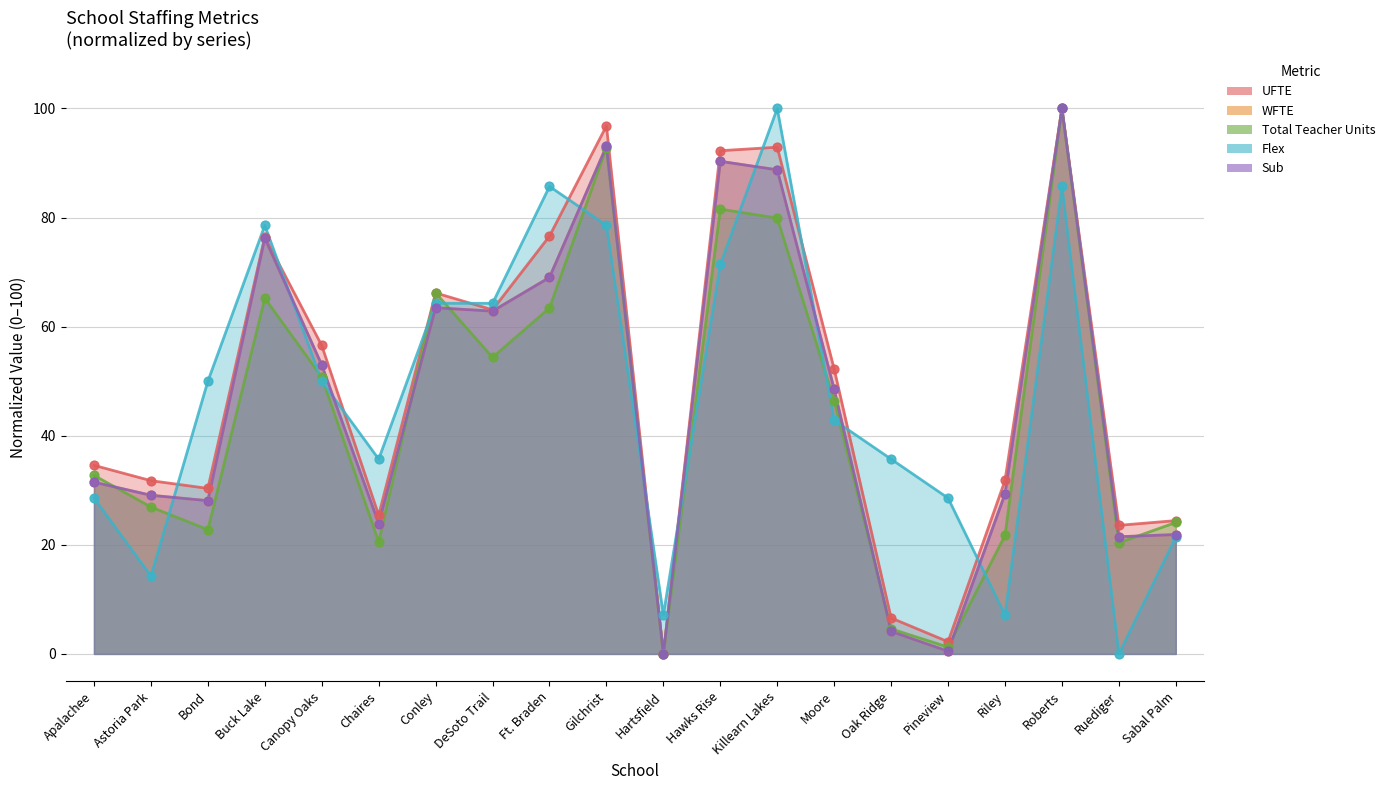

Which series has the largest total across all categories?

UFTE